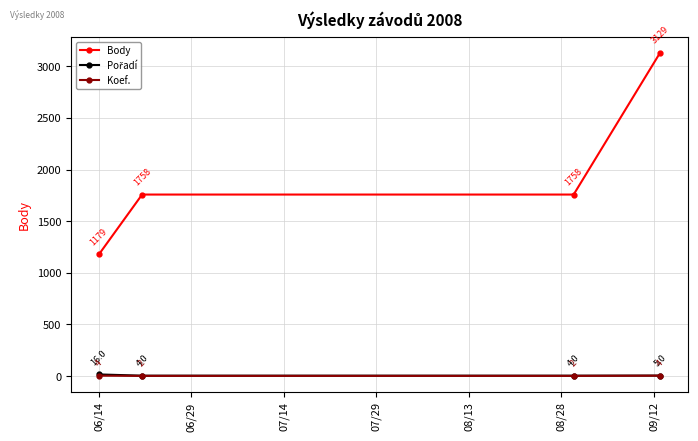

True or false: Body and Koef. cross at least once.

False